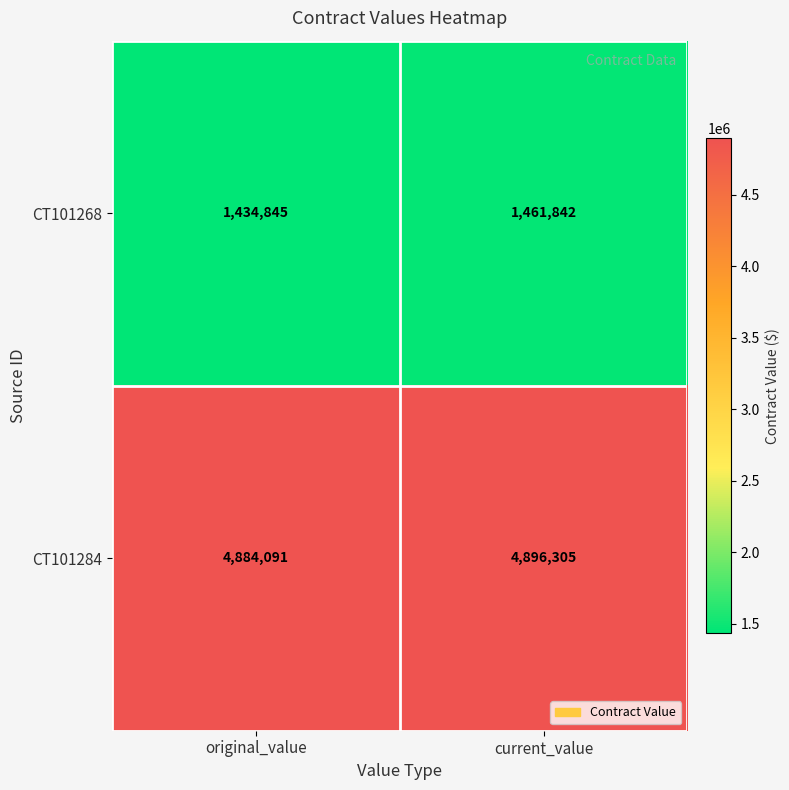

What is the average value of the CT101284 series?

4890198